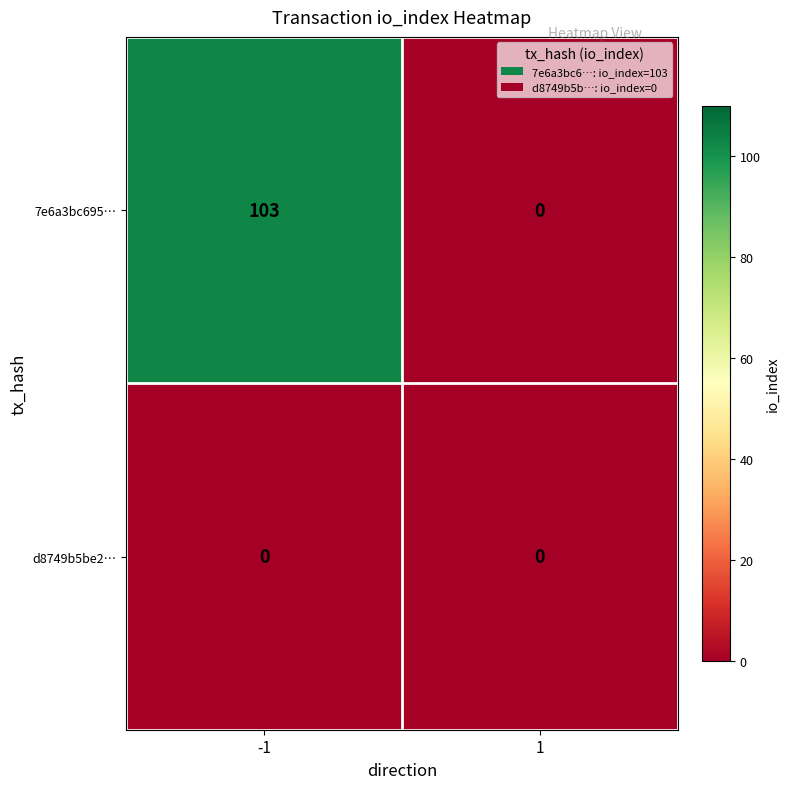

What is the sum of all 7e6a3bc695… values?

103